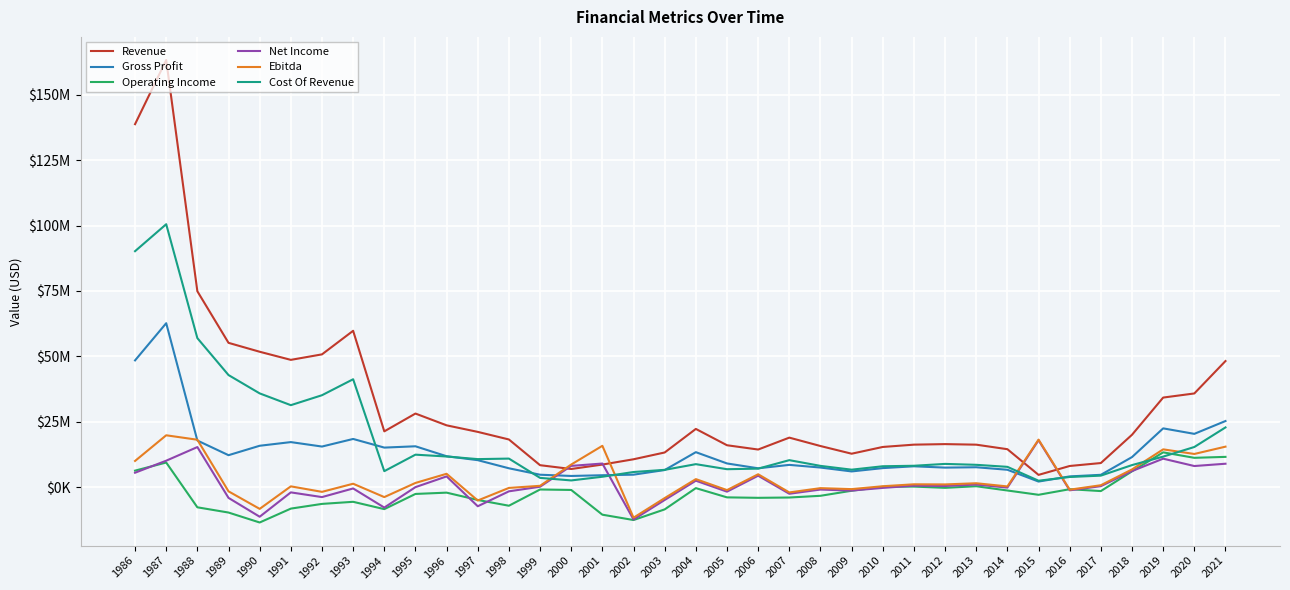

Rank the series by their maximum value, from highest to lowest.

Revenue, Cost Of Revenue, Gross Profit, Ebitda, Net Income, Operating Income